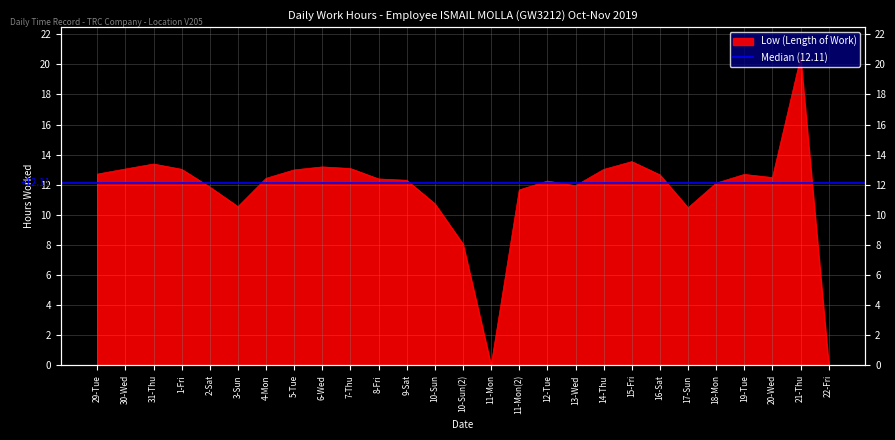

Which has a higher value, 2-Sat or 16-Sat?

16-Sat